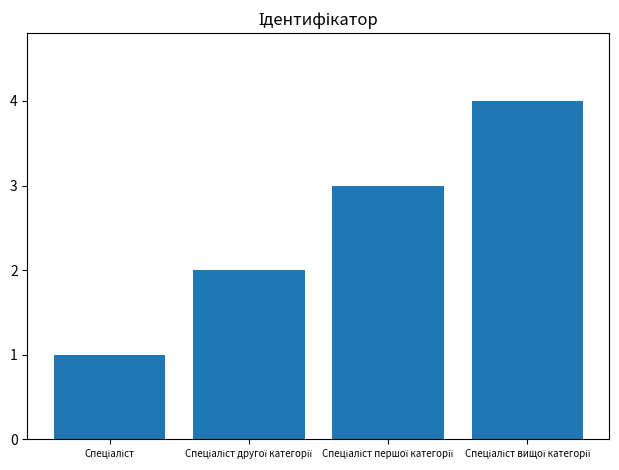

What is the difference between the maximum and minimum values?

3